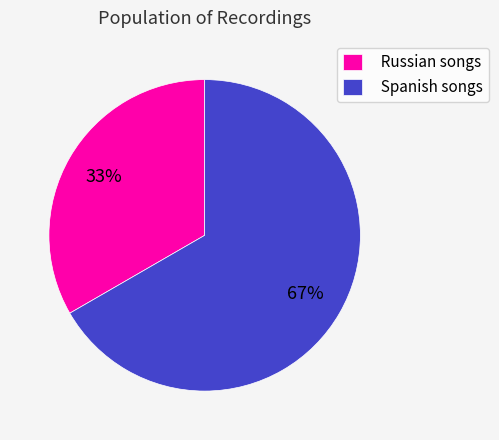

Between Spanish songs and Russian songs, which is larger?

Spanish songs